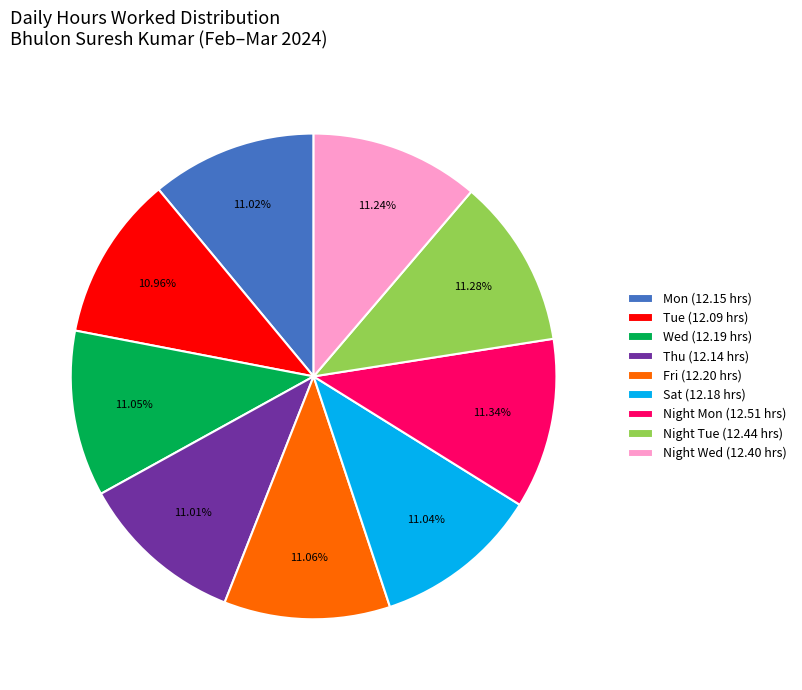

How many slices are in this pie chart?

9